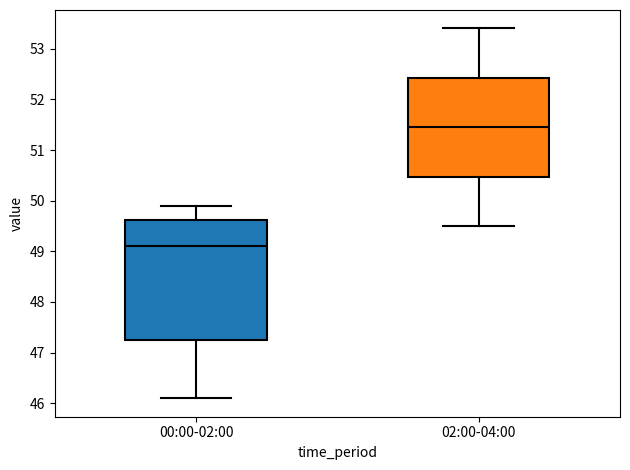

Reading left to right, transcribe this box plot: for each box, give where its median line is, the range the box spans, and where its two whiskers end, as read against the y-axis. The values are not printed on the chart, so give them approximately, as read against the axis.

00:00-02:00: median 49.1, box 47.3 to 49.6, whiskers 46.1 to 49.9
02:00-04:00: median 51.5, box 50.5 to 52.4, whiskers 49.5 to 53.4